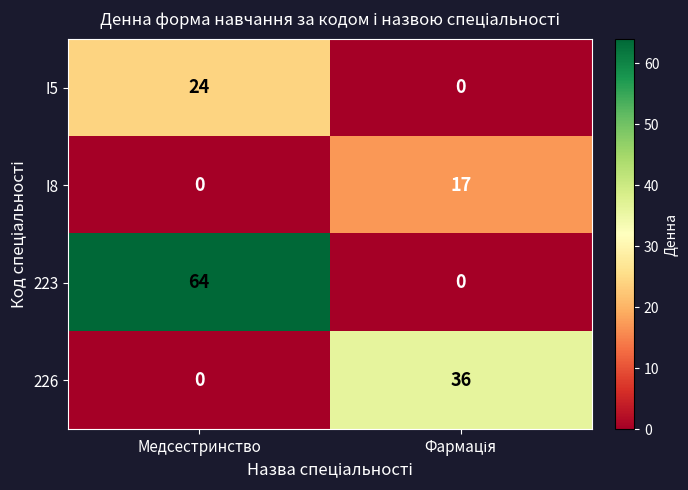

The value of I5 at Медсестринство is 24. True or false?

True